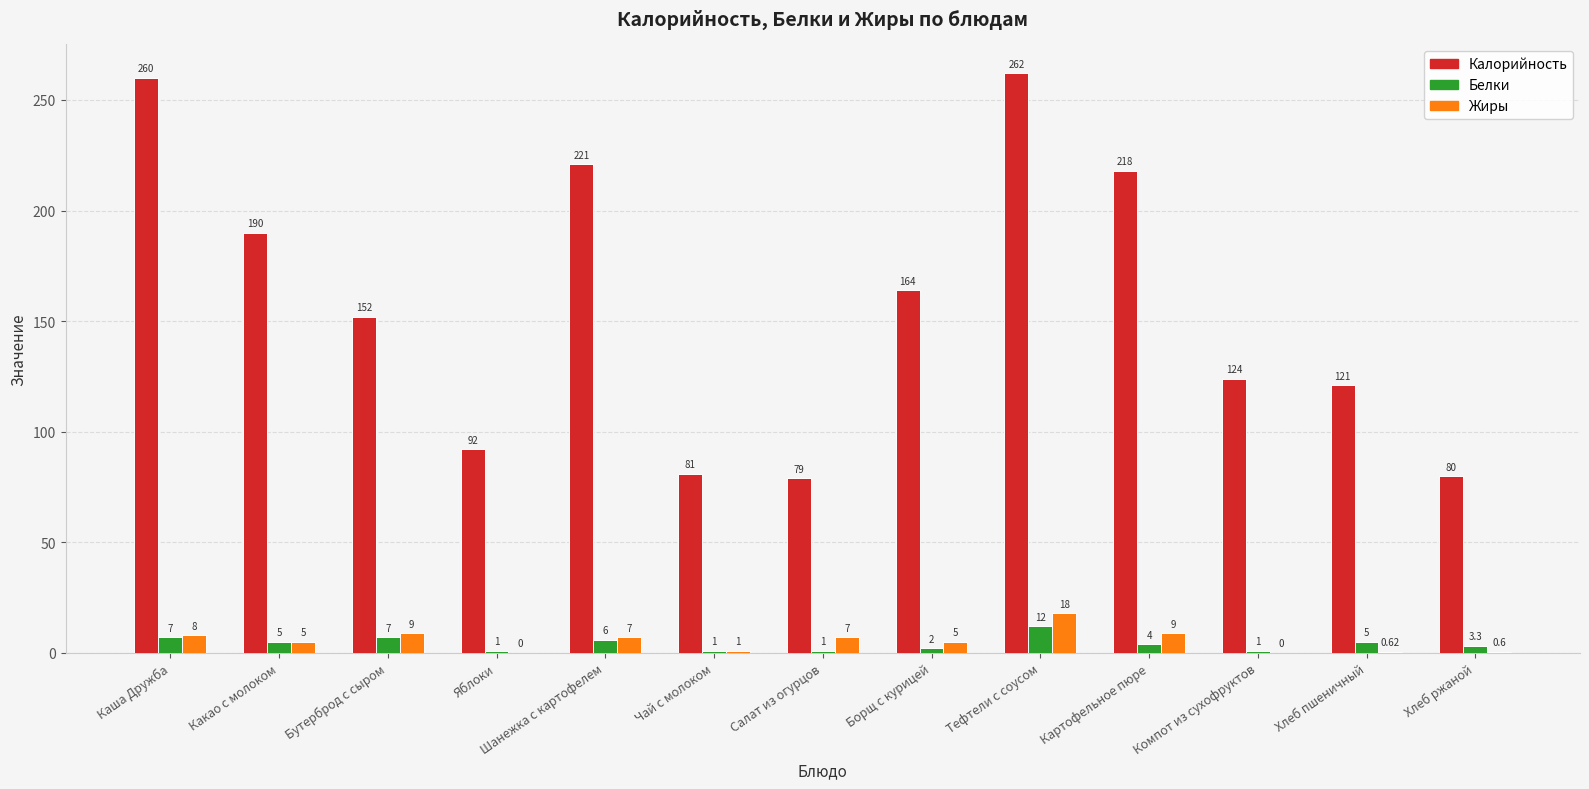

Reading left to right, what are all the values shown in this chart?

Калорийность: Каша Дружба=260.0	Какао с молоком=190.0	Бутерброд с сыром=152.0	Яблоки=92.0	Шанежка с картофелем=221.0	Чай с молоком=81.0	Салат из огурцов=79.0	Борщ с курицей=164.0	Тефтели с соусом=262.0	Картофельное пюре=218.0	Компот из сухофруктов=124.0	Хлеб пшеничный=121.0	Хлеб ржаной=80.0
Белки: Каша Дружба=7.0	Какао с молоком=5.0	Бутерброд с сыром=7.0	Яблоки=1.0	Шанежка с картофелем=6.0	Чай с молоком=1.0	Салат из огурцов=1.0	Борщ с курицей=2.0	Тефтели с соусом=12.0	Картофельное пюре=4.0	Компот из сухофруктов=1.0	Хлеб пшеничный=5.0	Хлеб ржаной=3.3
Жиры: Каша Дружба=8.0	Какао с молоком=5.0	Бутерброд с сыром=9.0	Яблоки=0.0	Шанежка с картофелем=7.0	Чай с молоком=1.0	Салат из огурцов=7.0	Борщ с курицей=5.0	Тефтели с соусом=18.0	Картофельное пюре=9.0	Компот из сухофруктов=0.0	Хлеб пшеничный=0.6	Хлеб ржаной=0.6